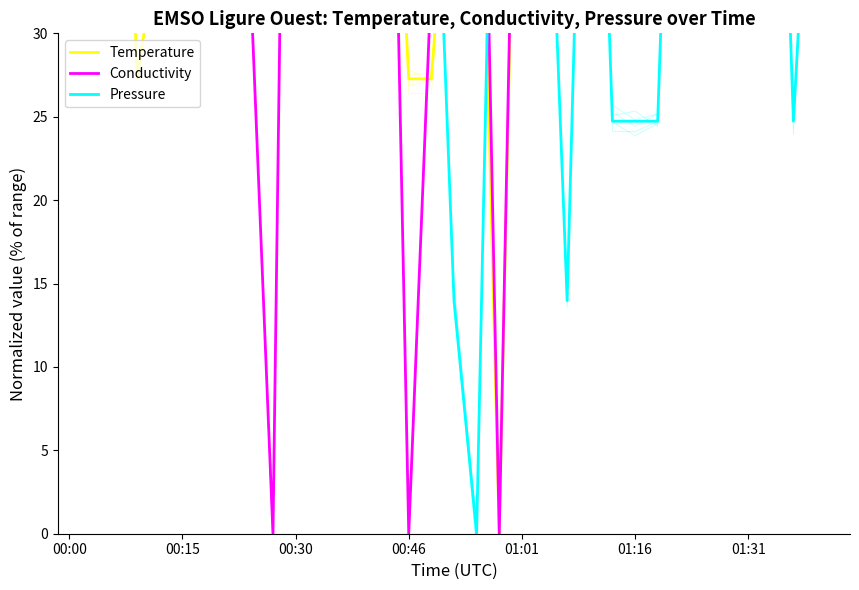

At how many categories does at least one series exceed 27?

35